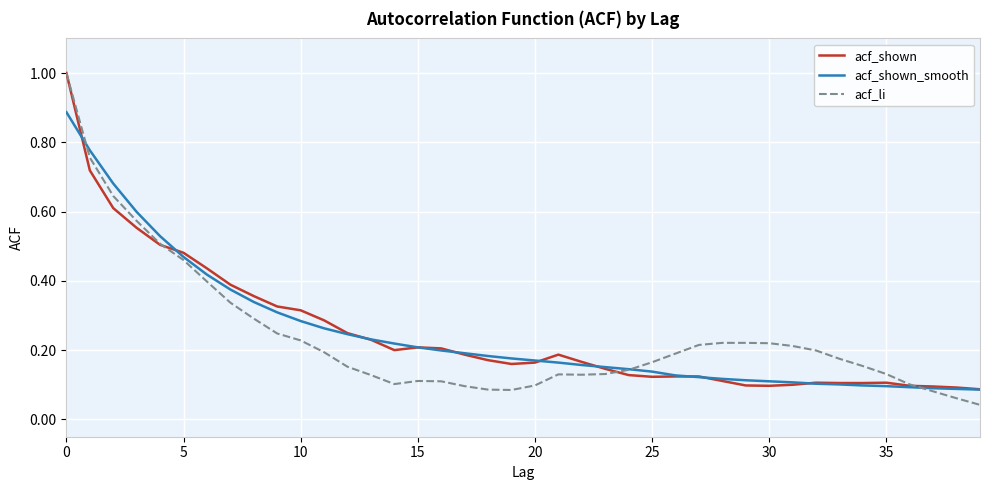

What is the sum of all acf_shown values?

9.9